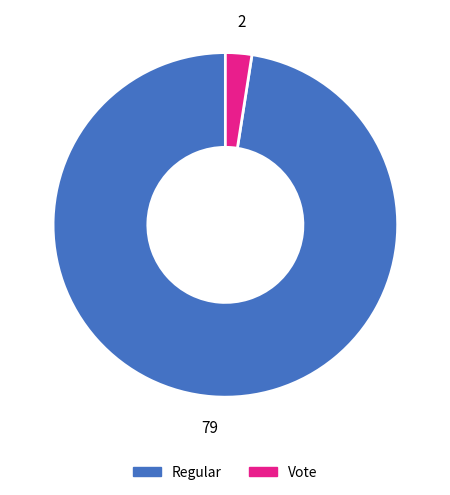

Rank the categories by value from highest to lowest.

Regular, Vote